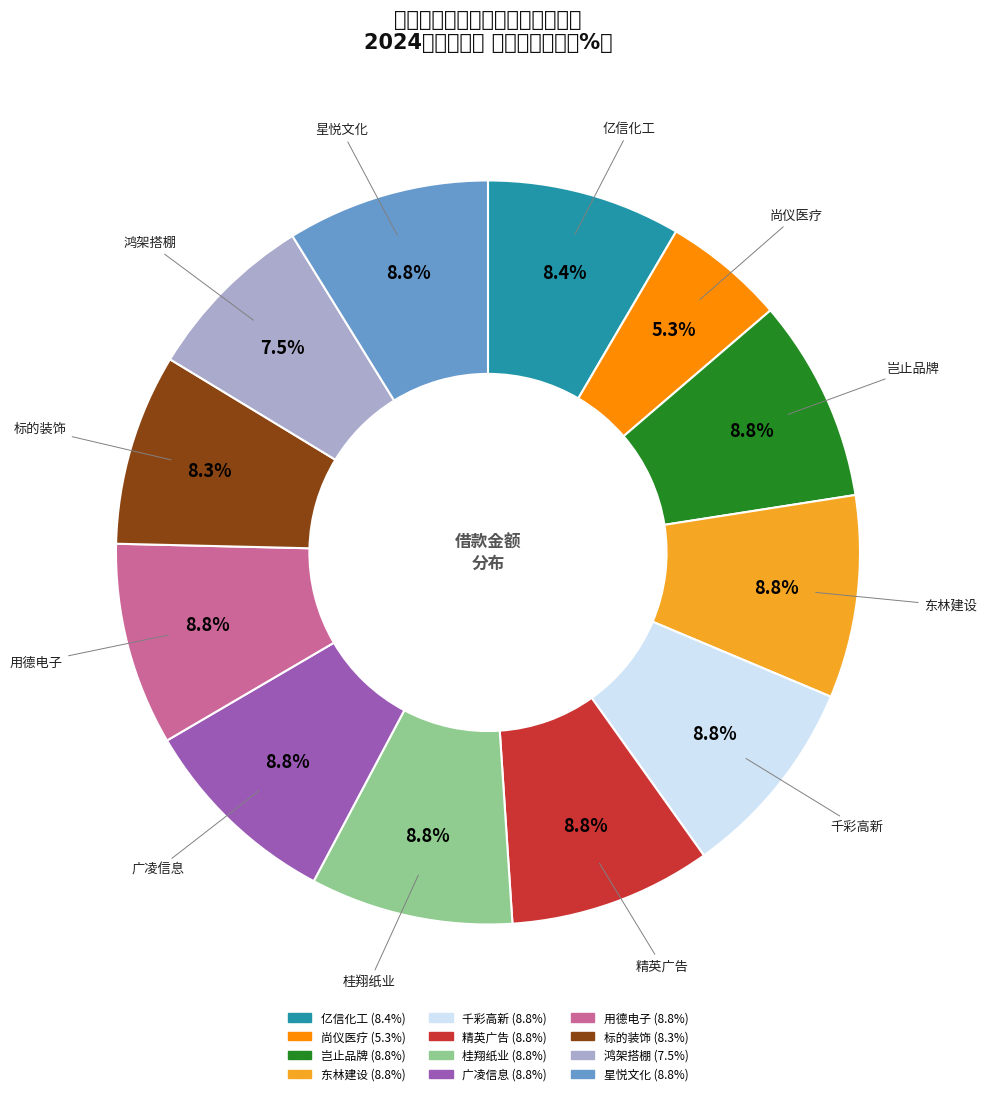

Which slice is the smallest?

广州市尚仪医疗科技有限公司